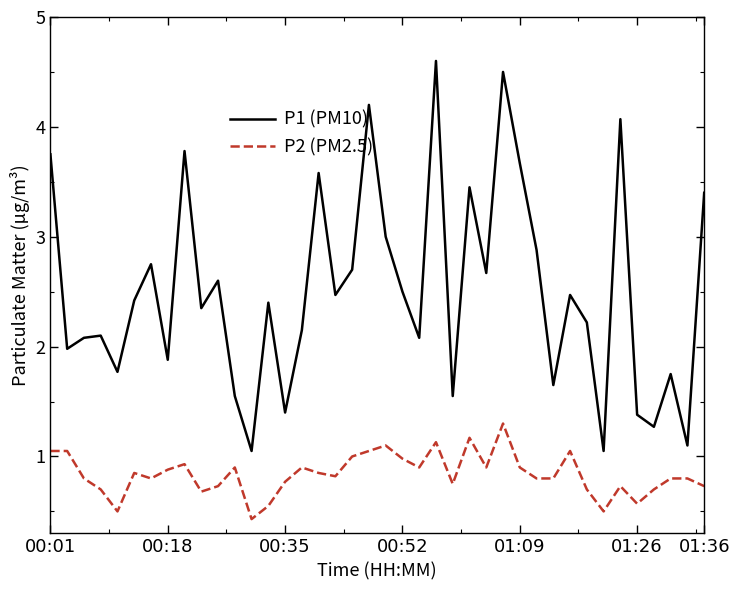

What is the maximum value shown in the chart?

4.6